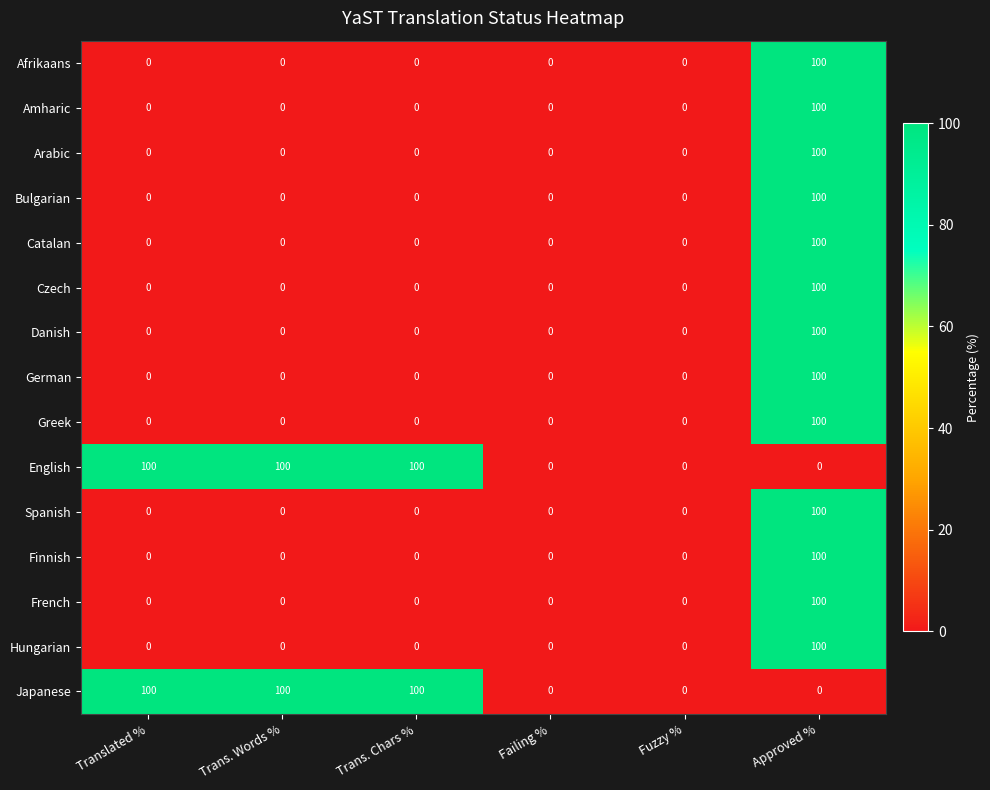

How many English values are between 0 and 100?

6